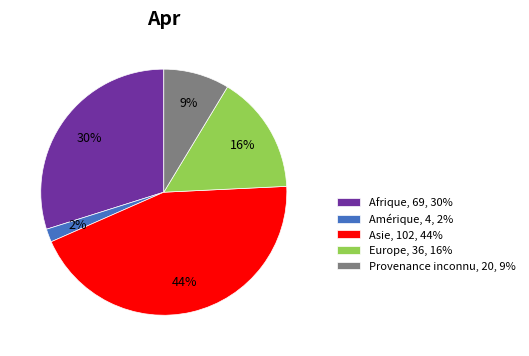

To the nearest percent, what is the difference between the Provenance inconnu and Amérique slice percentages?

7%